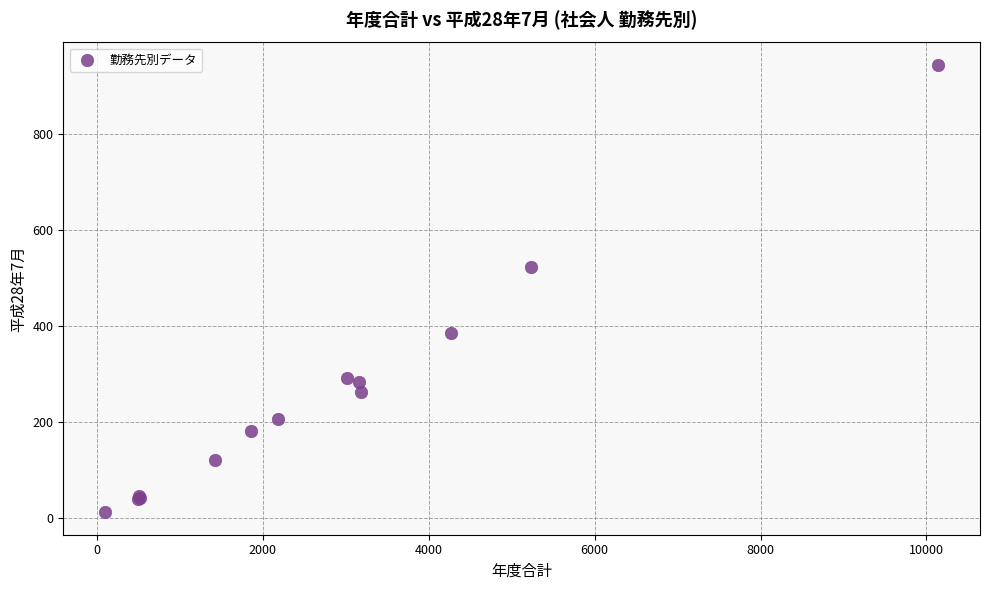

What Y value in the scatter plot is closest to 477?

522